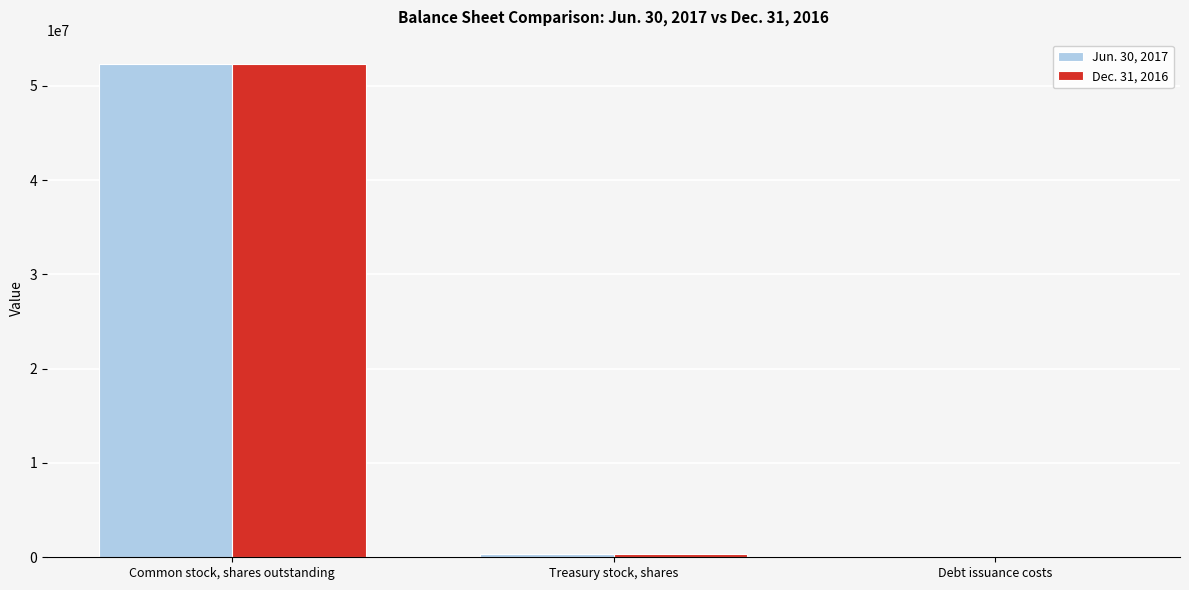

What is the greatest value displayed?

52283260